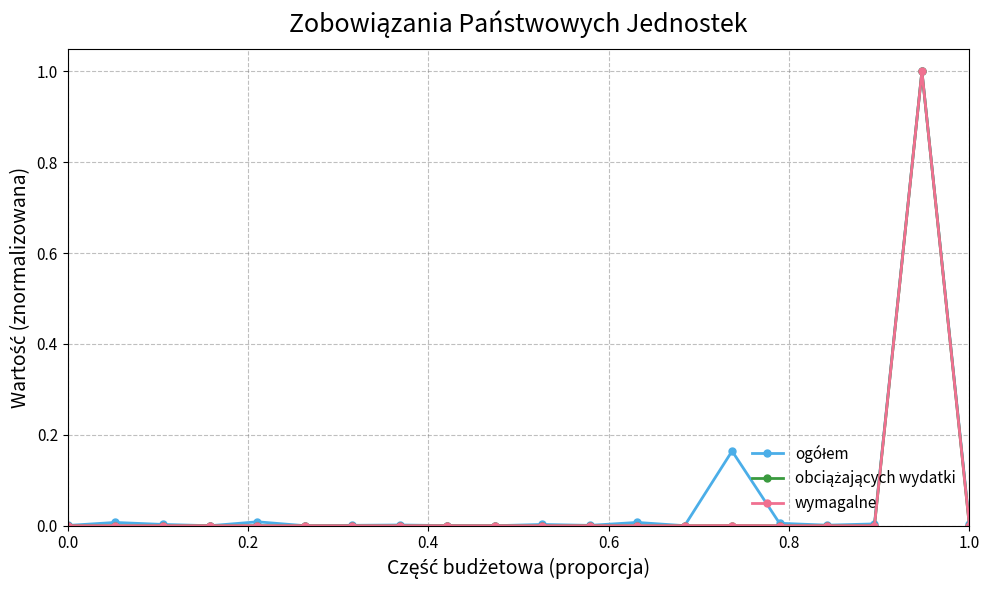

What is the maximum value shown in the chart?

1.0